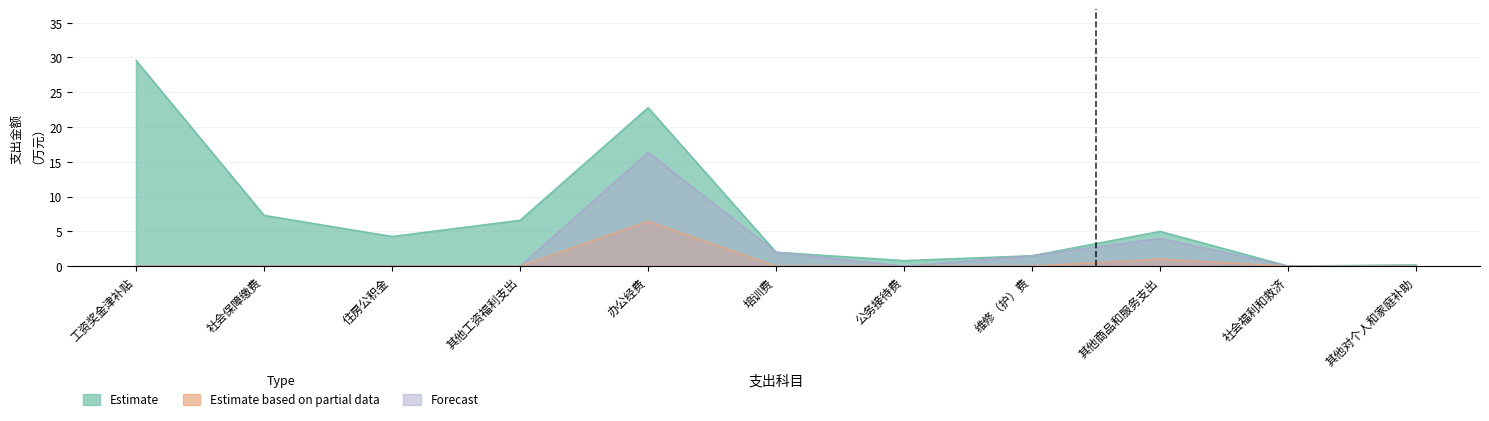

Does the chart have visible grid lines?

Yes